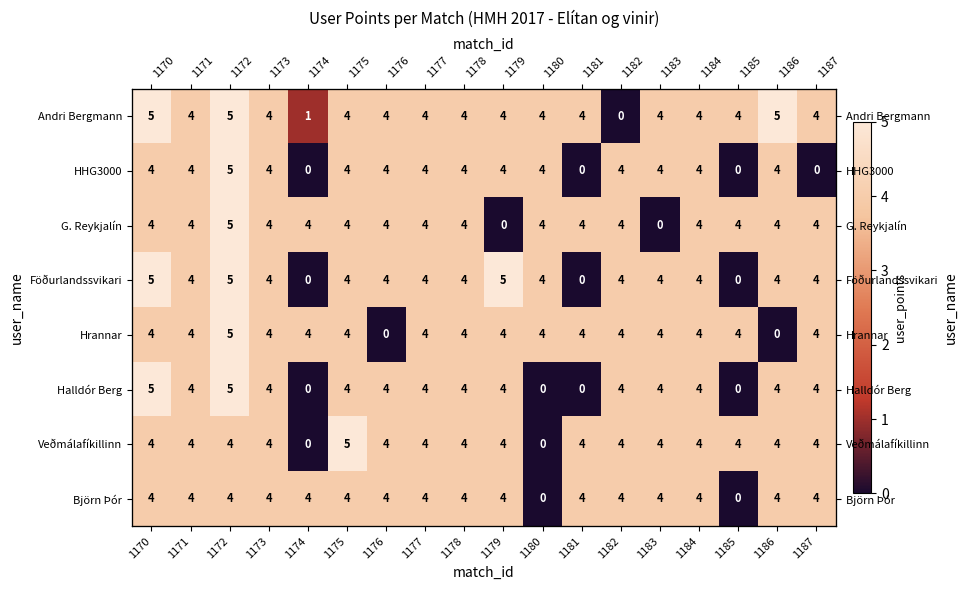

Where is Föðurlandssvikari nearest to the value 2?

1171